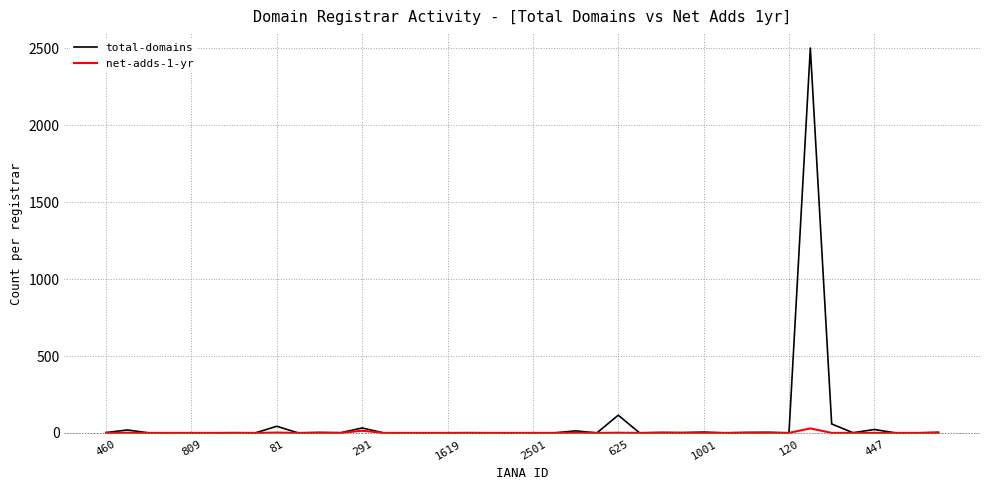

What is the highest value of the total-domains series?

2503